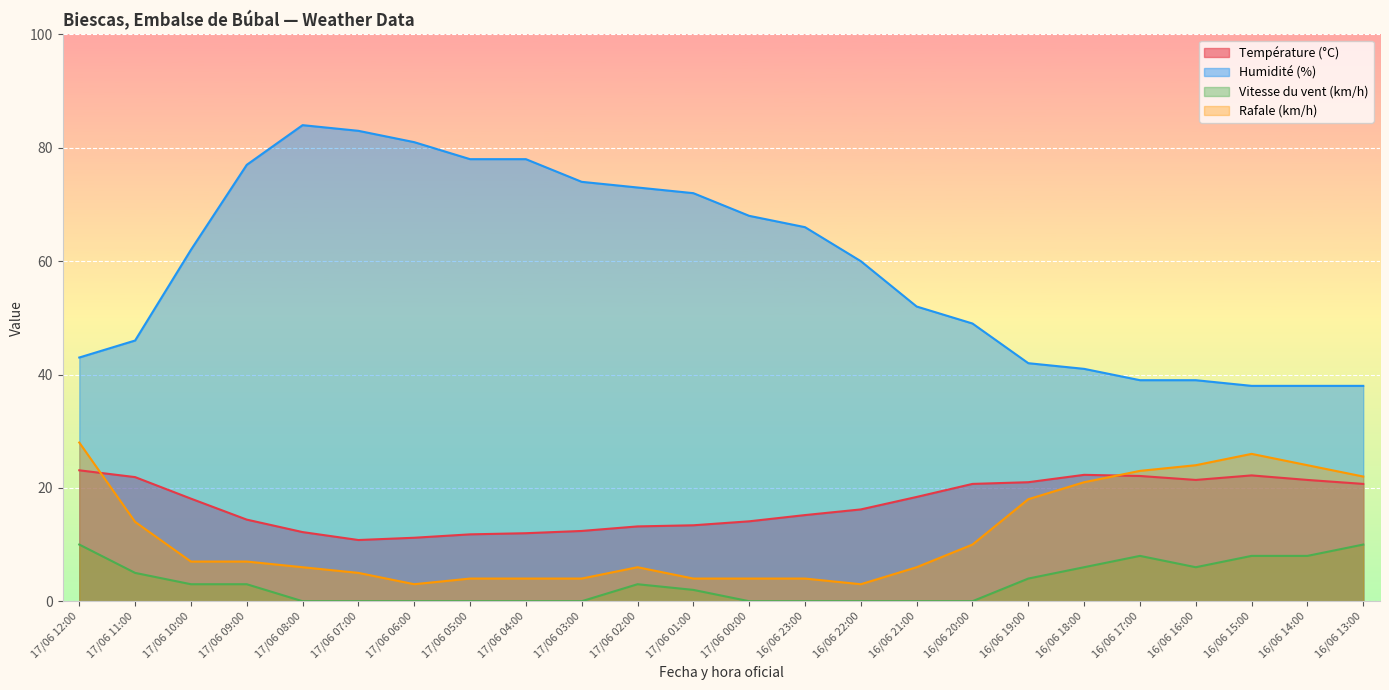

What is the difference between the Rafale (km/h) values at 16/06 13:00 and 16/06 14:00?

2.0